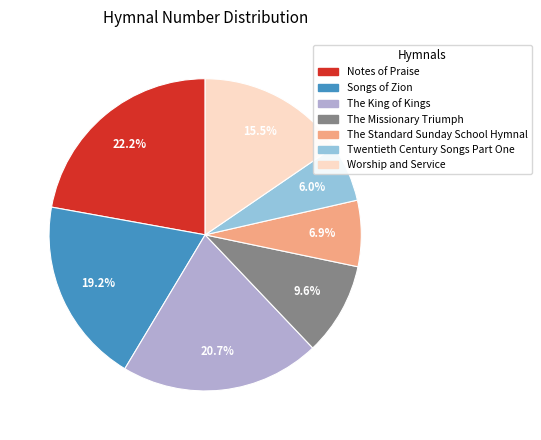

To the nearest percent, what is the difference between the Worship and Service and Notes of Praise slice percentages?

7%